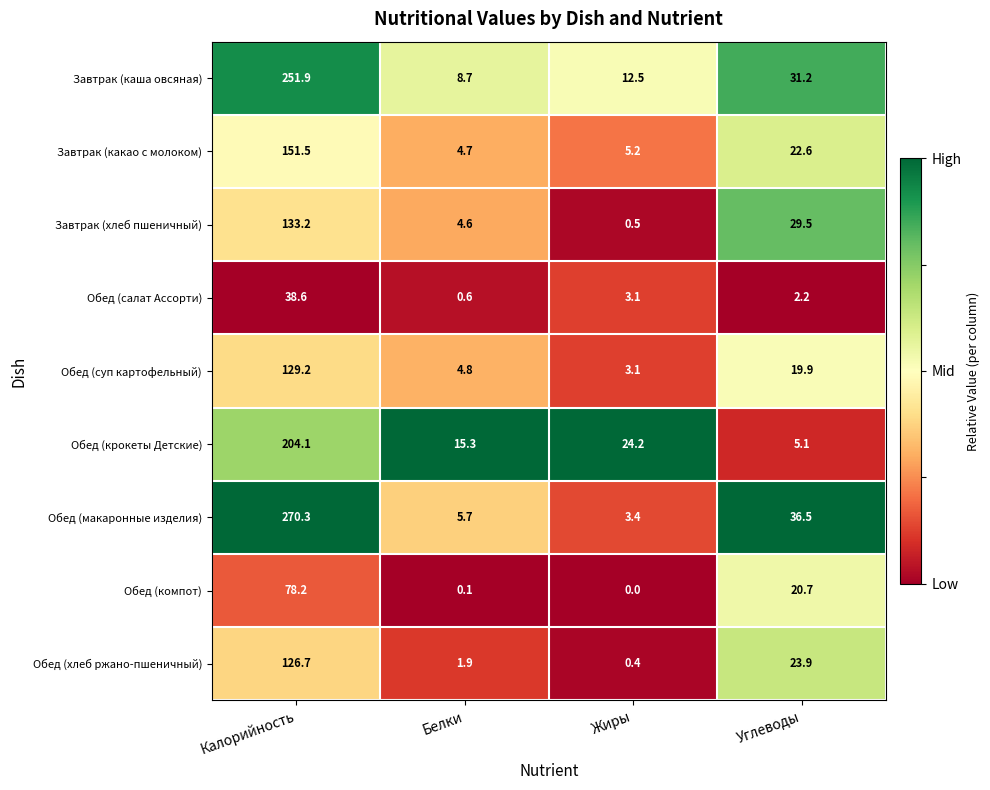

What is the approximate value of Обед (макаронные изделия) at Белки?

5.7